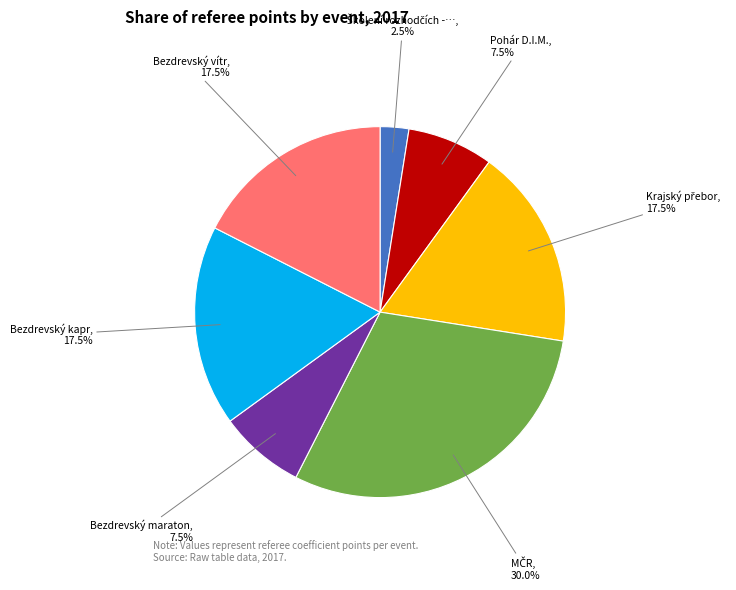

Is there any slice that represents more than half of the pie?

No